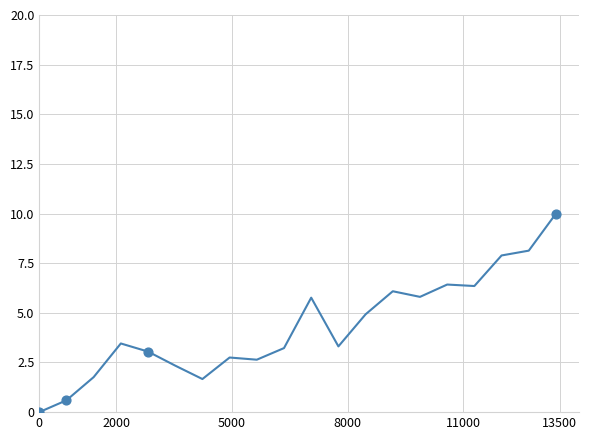

What is the difference between the maximum and minimum values?

10.0